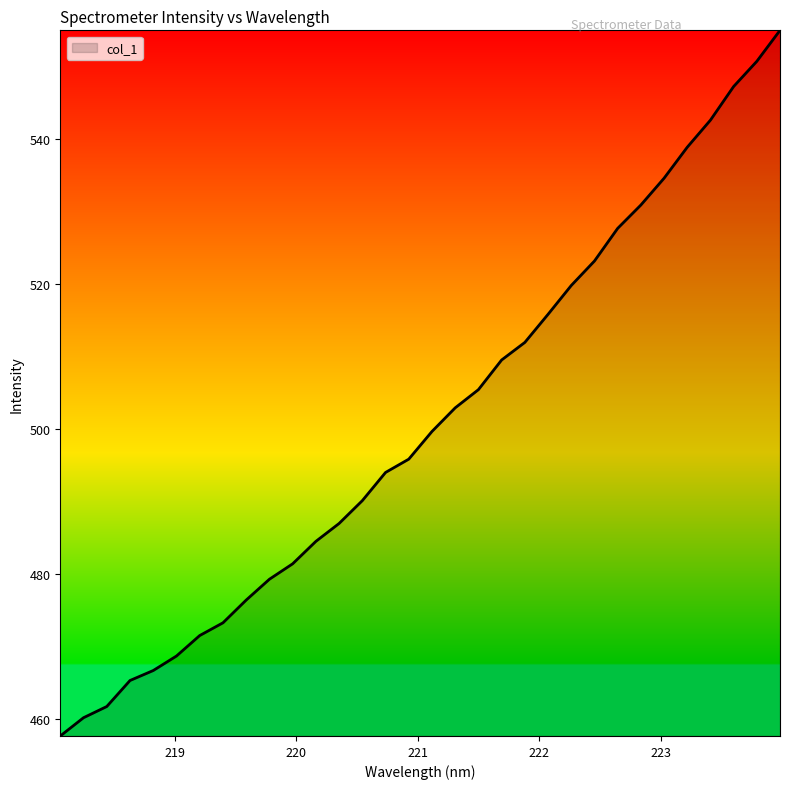

What is the difference between the maximum and minimum values?

97.3